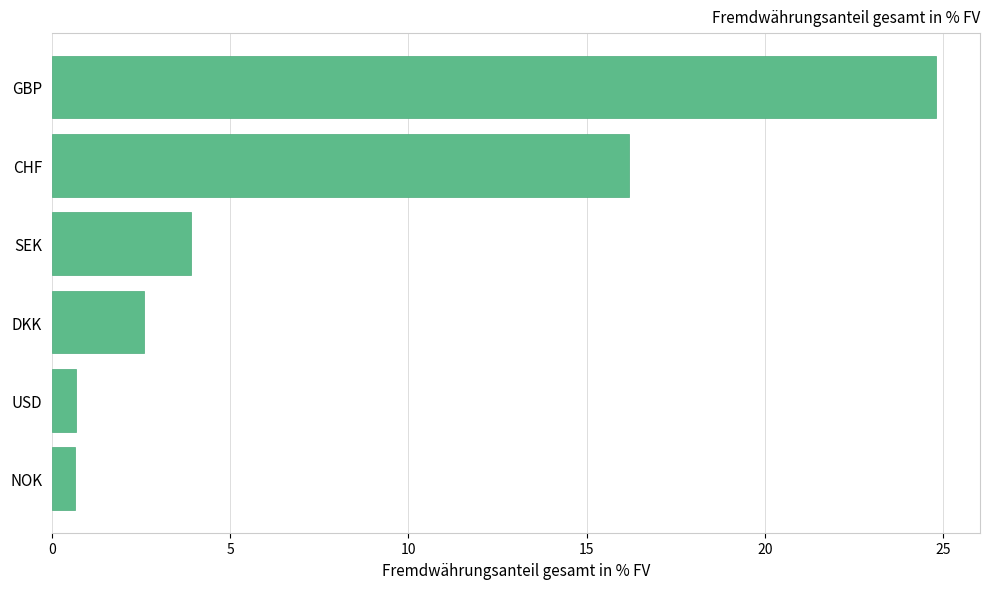

What is the sum of the values at GBP and USD?

25.5